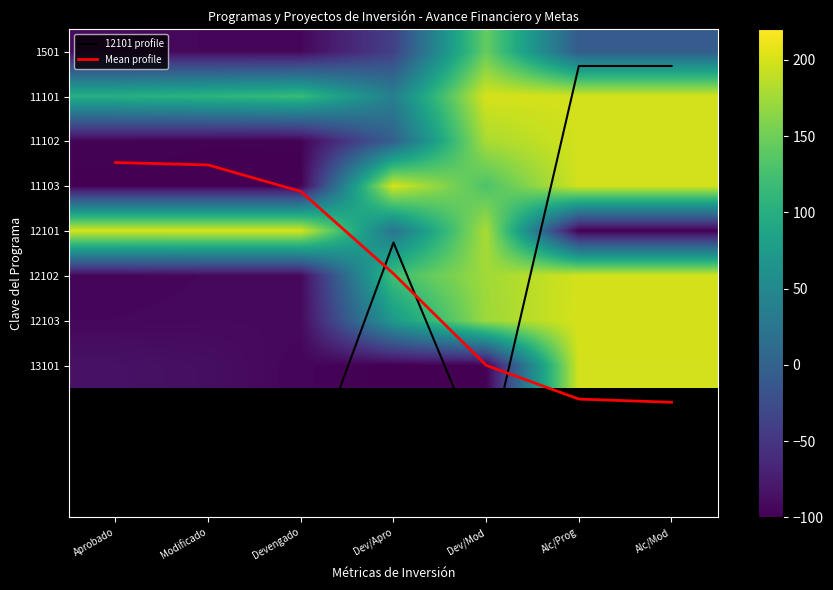

Which label corresponds to the largest value in the chart?

Dev/Mod